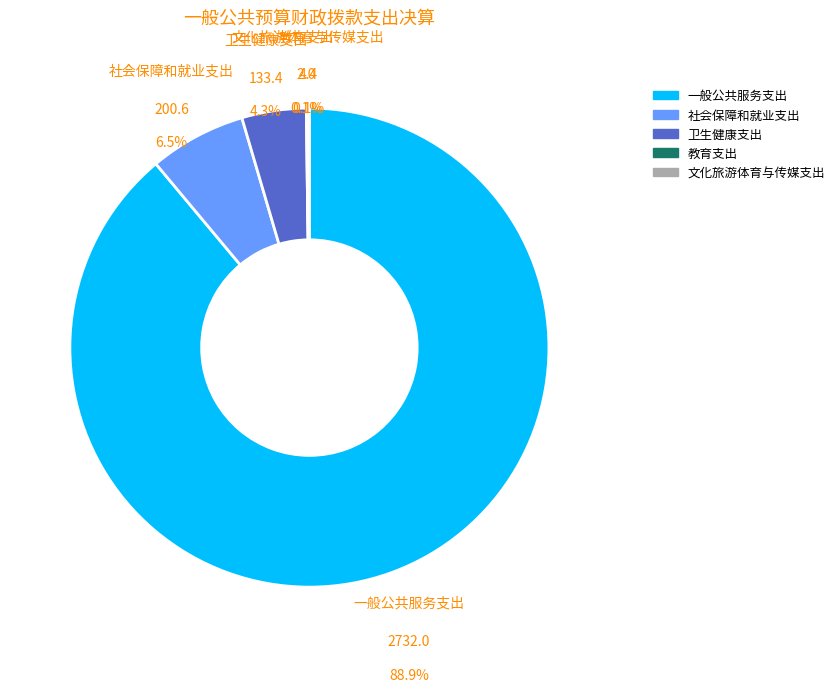

Combined, what portion of the pie is 卫生健康支出 and 教育支出?

4.4%